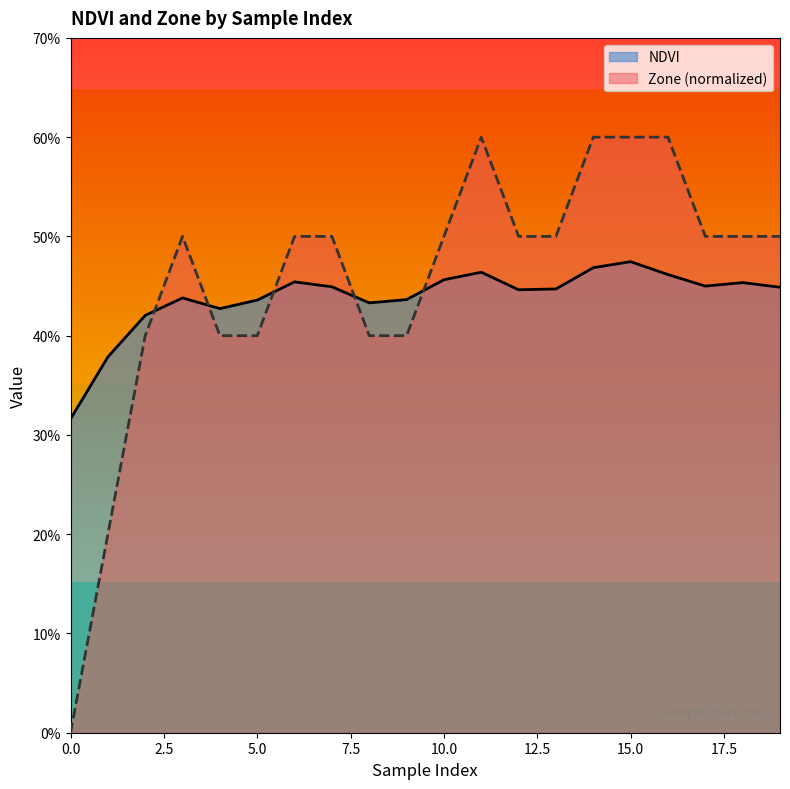

What is the difference between the highest and lowest values at 19?

0.1